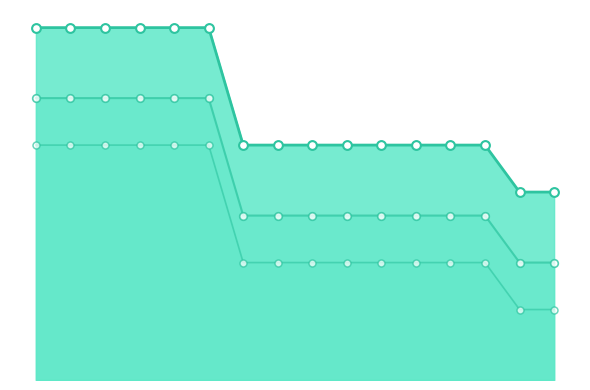

At which category is the sum across all series the highest?

Одежда, обувь и аксессуары